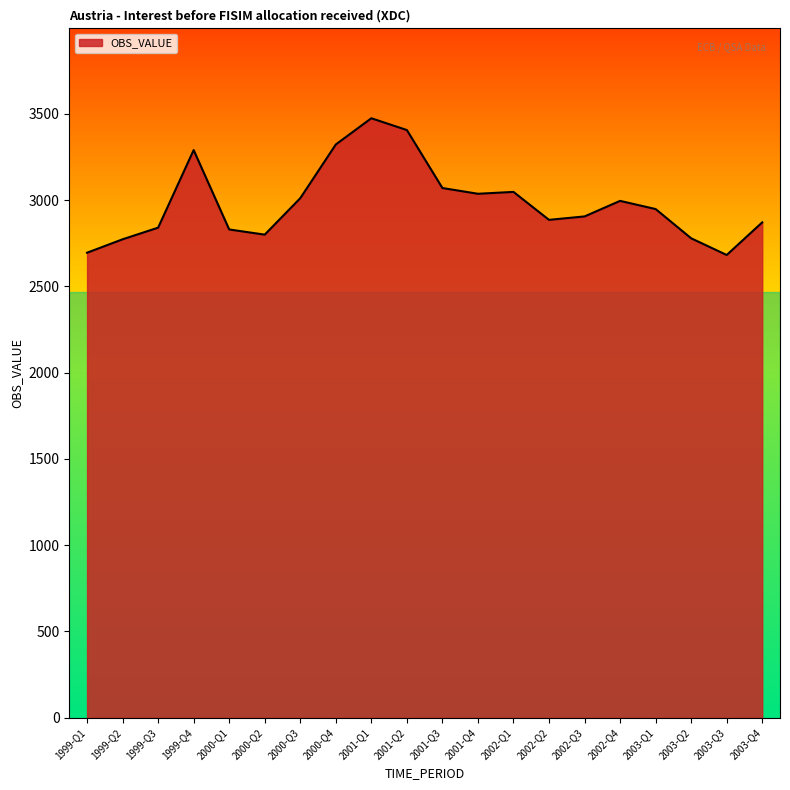

What is the difference between the values at 1999-Q2 and 2001-Q2?

633.0